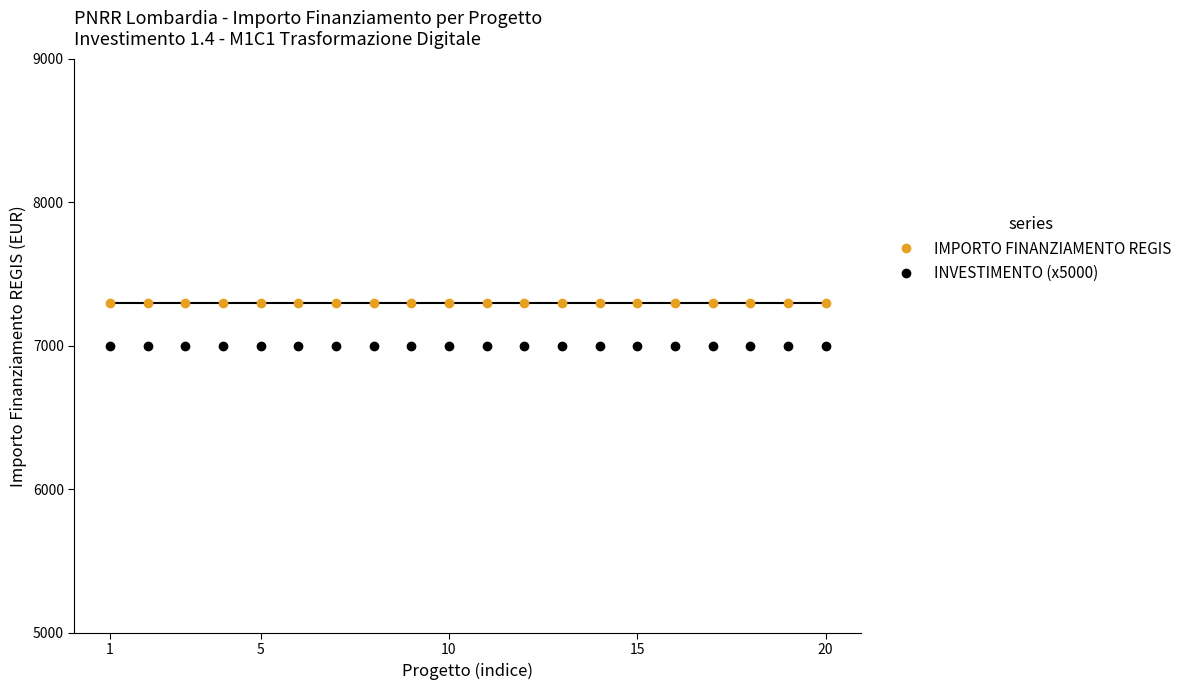

How many lines are shown in the chart?

2